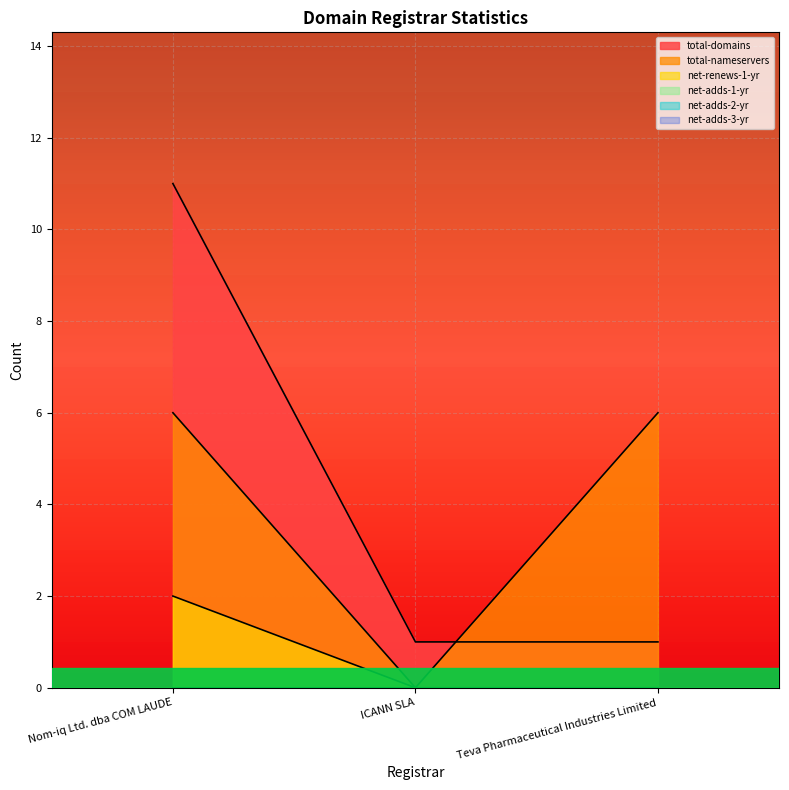

What position from the left is Teva Pharmaceutical Industries Limited?

3